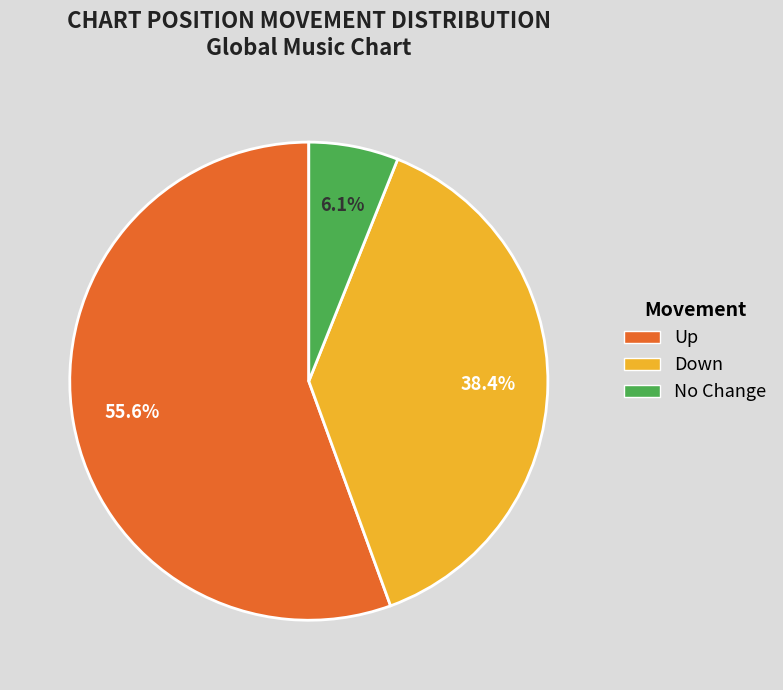

Which category has the smallest portion of the pie?

No Change